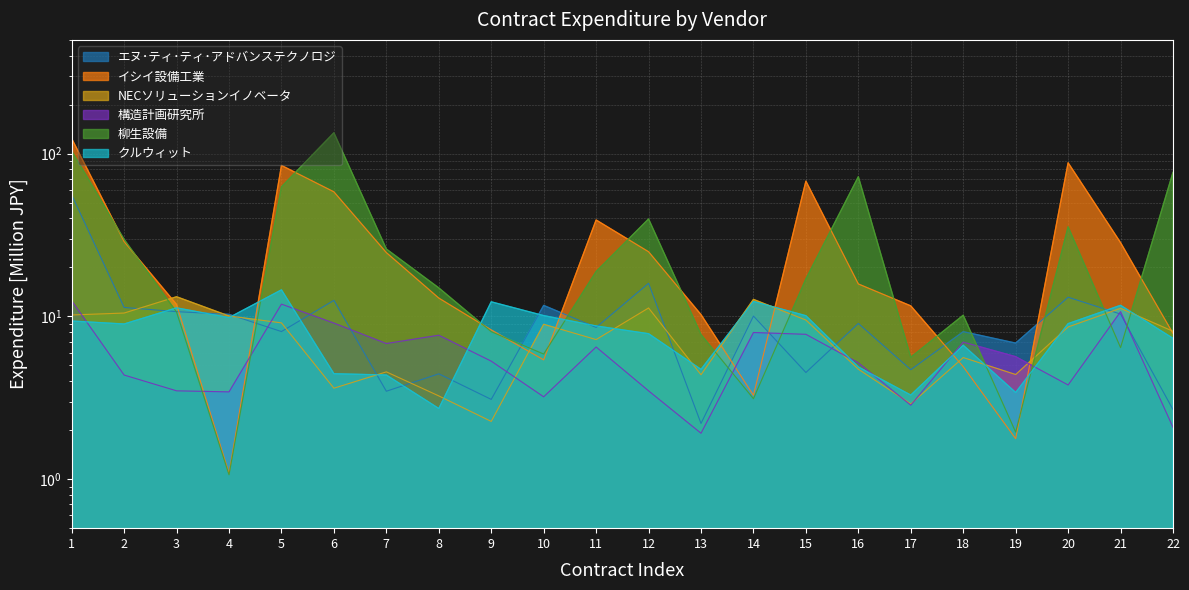

At which category does イシイ設備工業 reach its first local valley?

4